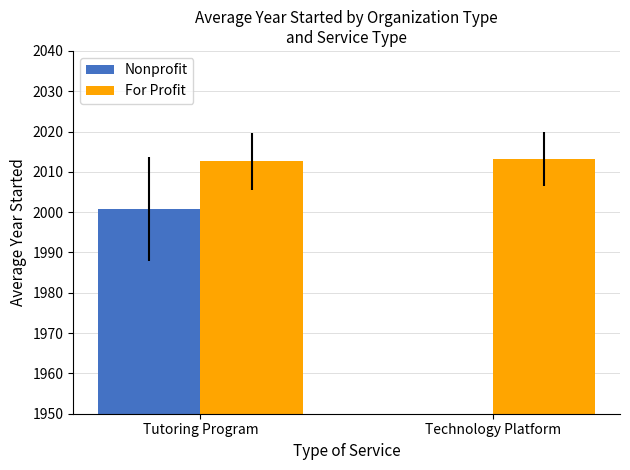

Between Tutoring Program and Technology Platform, which is larger?

Tutoring Program